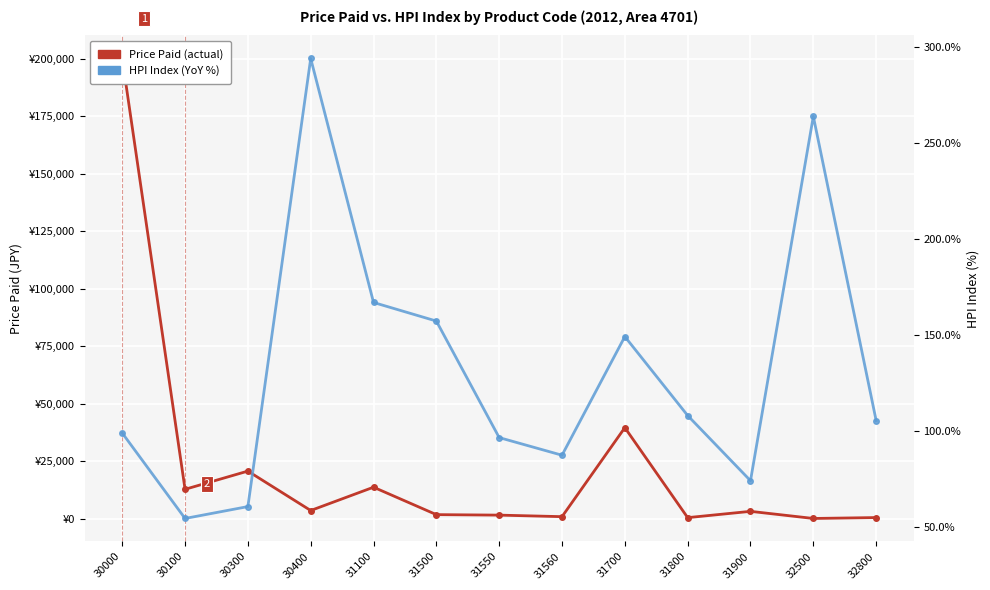

List the series in order of their overall mean, lowest first.

HPI Index (YoY %), Price Paid (actual)